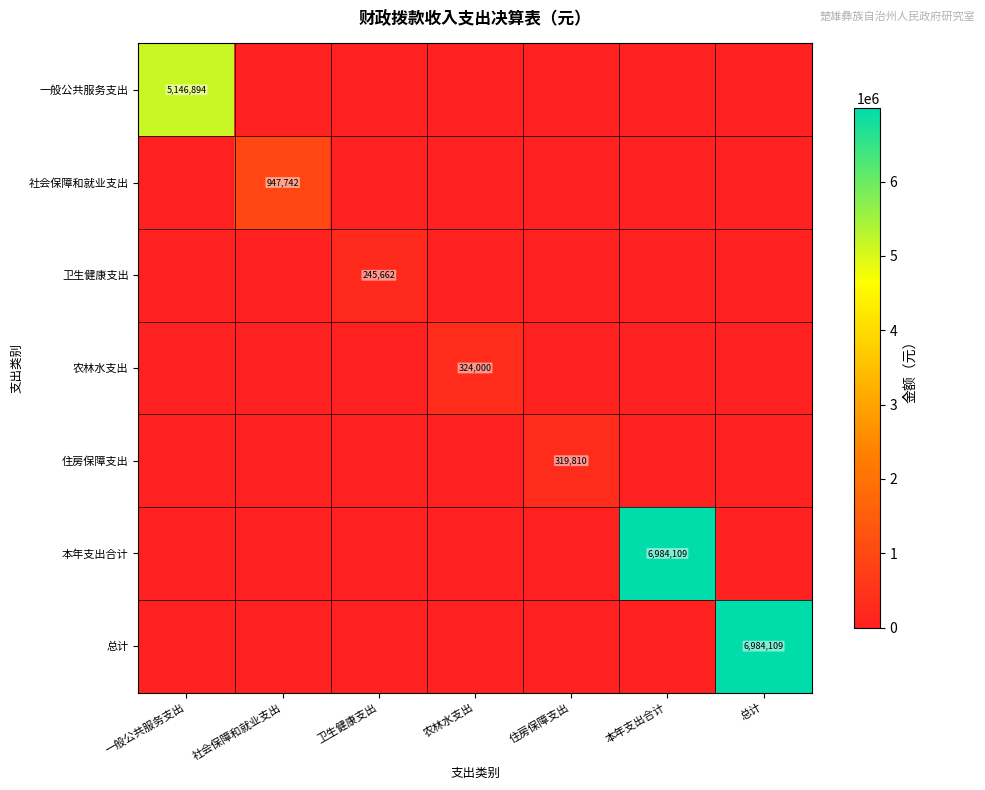

Rank the categories by 卫生健康支出 value from highest to lowest.

卫生健康支出, 一般公共服务支出, 社会保障和就业支出, 农林水支出, 住房保障支出, 本年支出合计, 总计